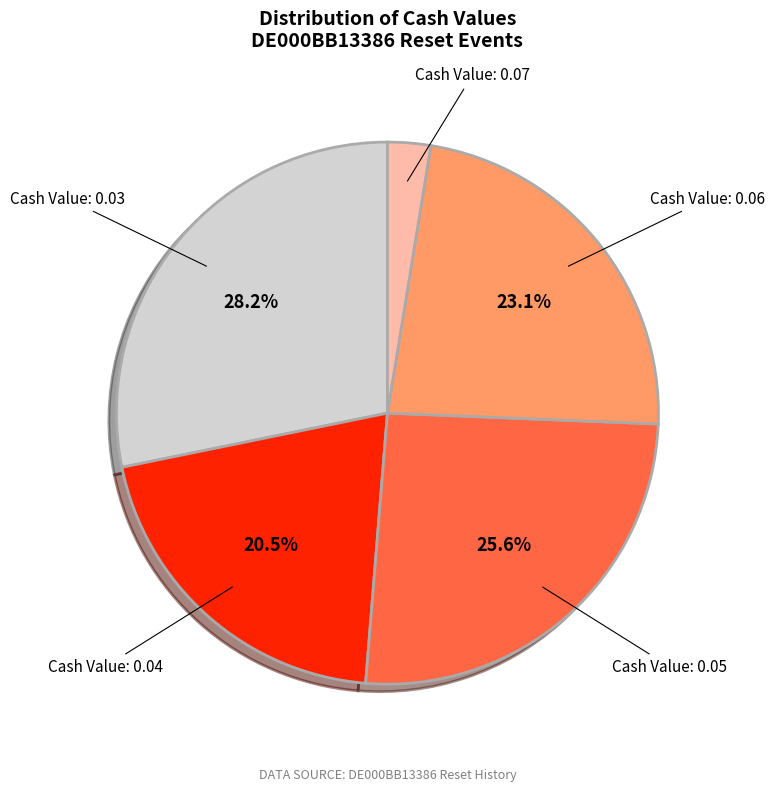

Is there a majority slice in this chart?

No